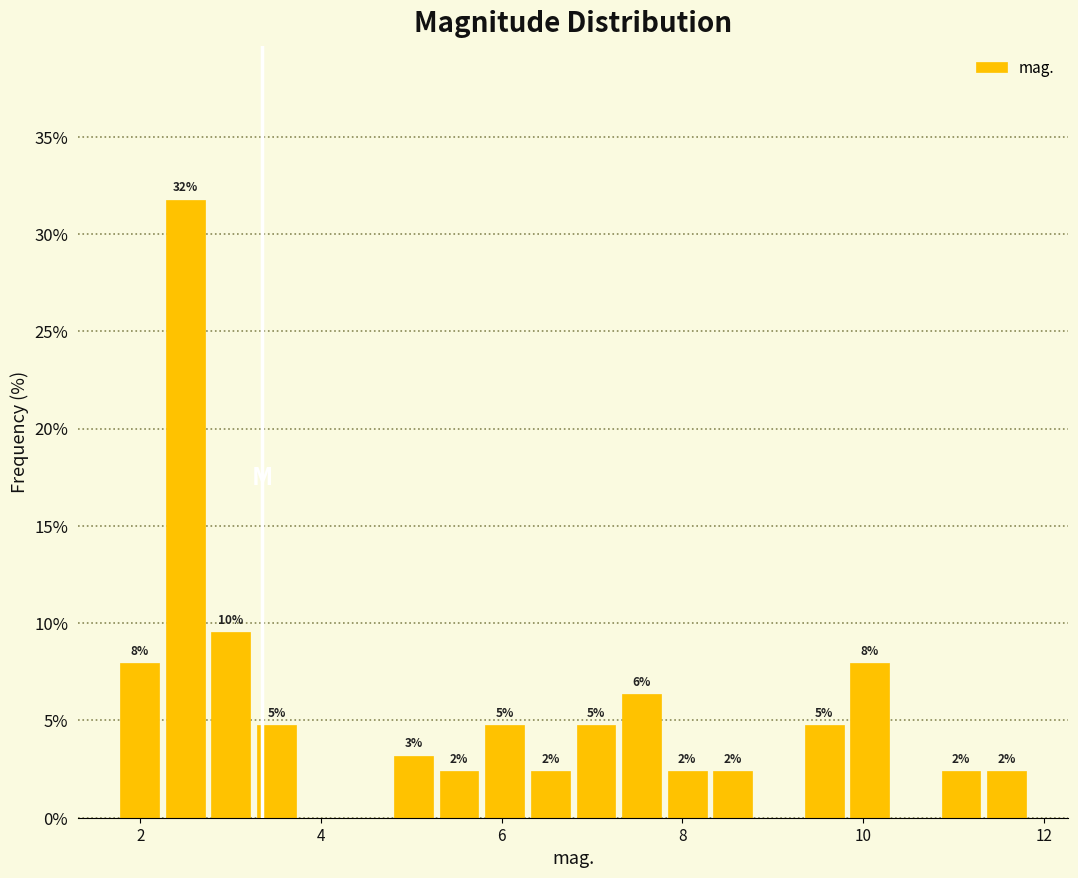

Around what value on the x-axis is the tallest bar? Give the approximate position of its centre, as read against the axis.

2.4